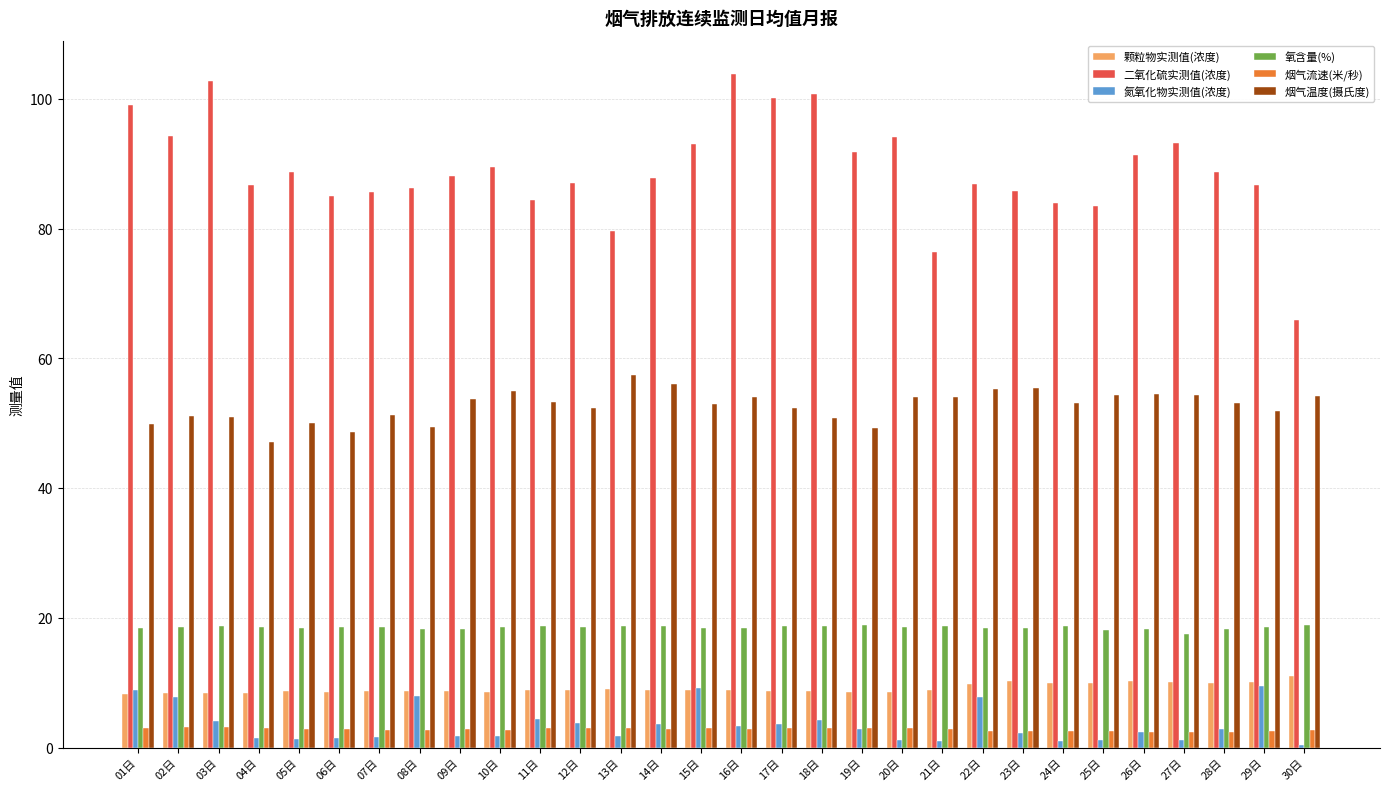

What is the label of the 16th bar from the right?

15日